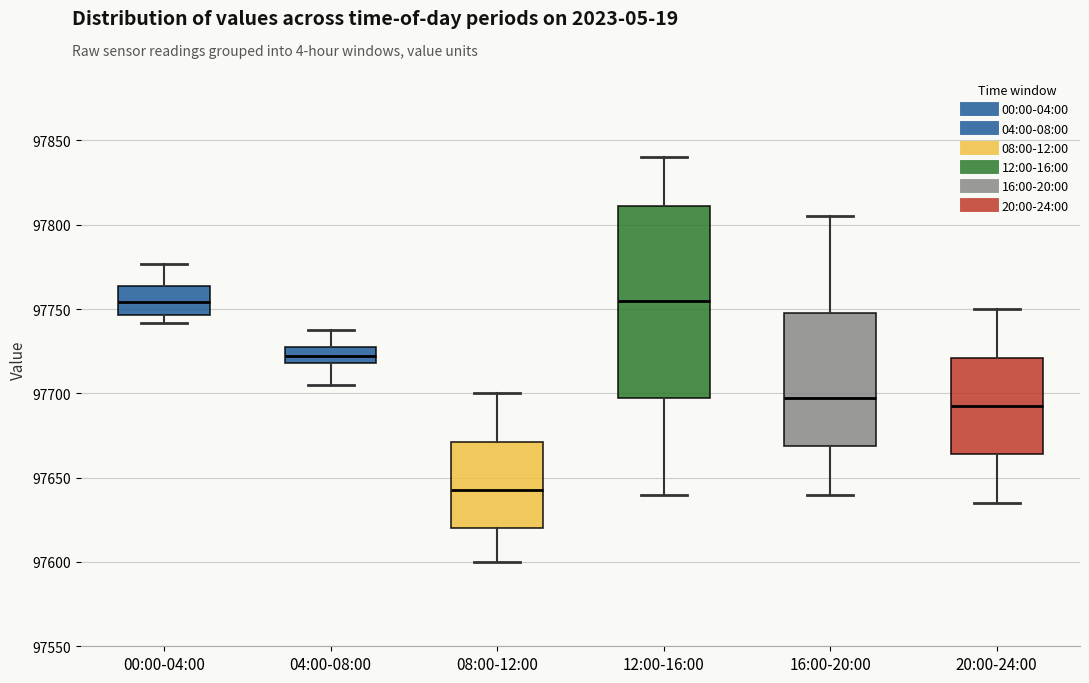

Reading left to right, read every box against the y-axis: the position of its median line, the range the box covers, and the ends of its whiskers. The values are not printed on the chart, so give them approximately, as read against the axis.

00:00-04:00: median 97755, box 97745 to 97765, whiskers 97740 to 97775
04:00-08:00: median 97720 (inside the box), box 97720 to 97730, whiskers 97705 to 97735
08:00-12:00: median 97645, box 97620 to 97670, whiskers 97600 to 97700
12:00-16:00: median 97755, box 97700 to 97810, whiskers 97640 to 97840
16:00-20:00: median 97700, box 97670 to 97750, whiskers 97640 to 97805
20:00-24:00: median 97695, box 97665 to 97720, whiskers 97635 to 97750